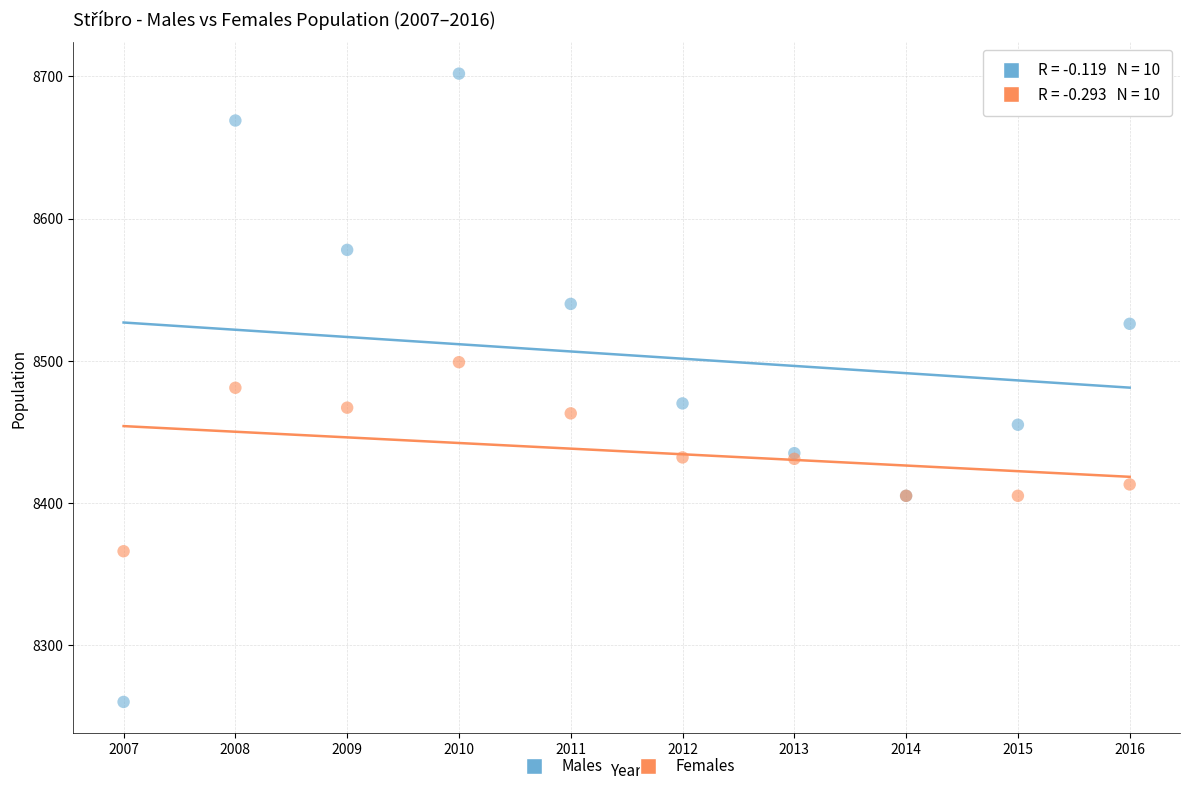

Which series contains the lowest Y value?

Males